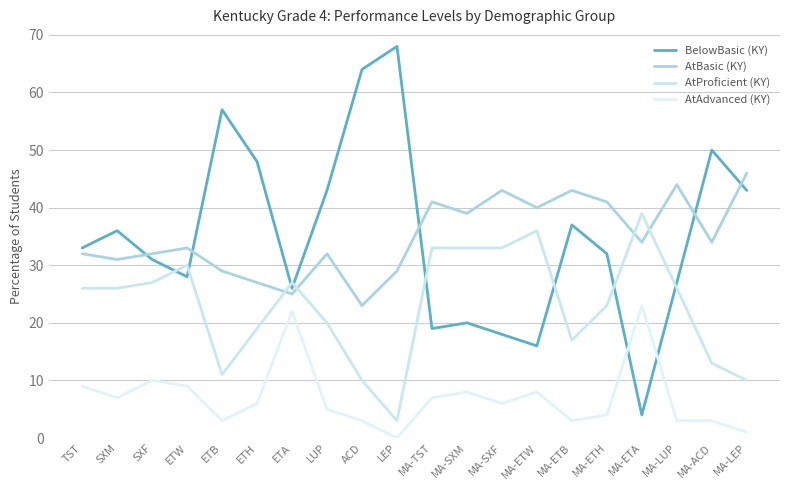

How many lines are shown in the chart?

4